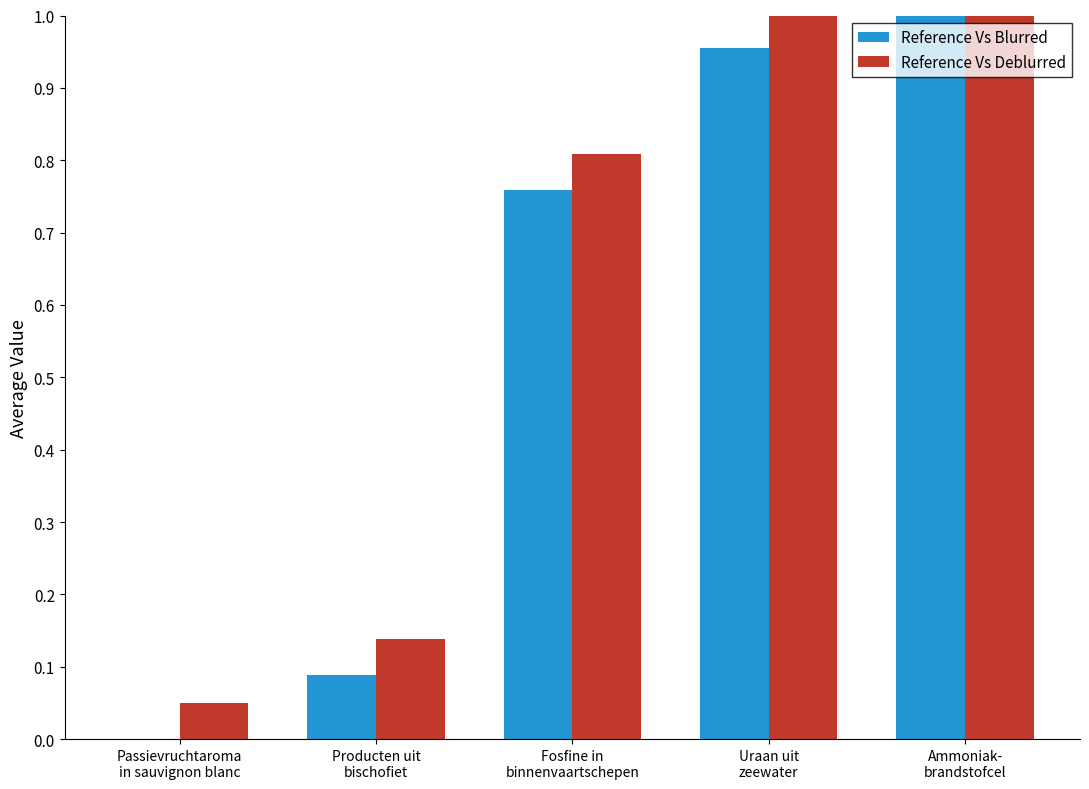

Between Fosfine in
binnenvaartschepen and Uraan uit
zeewater, which series saw the biggest shift?

Reference Vs Blurred